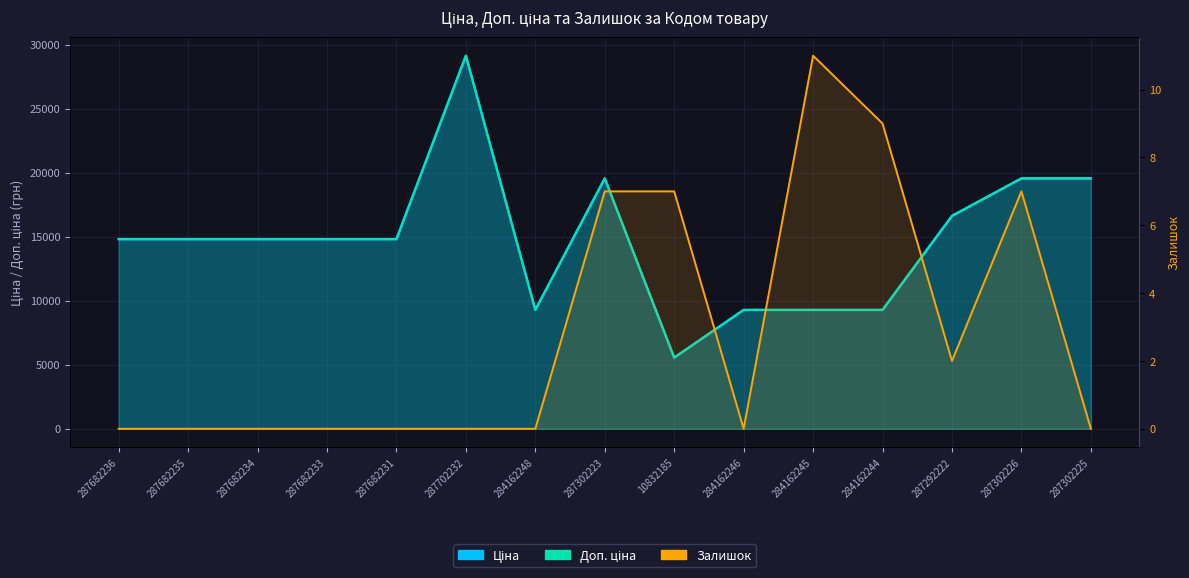

Between 287702232 and 287682235, which is larger?

287702232